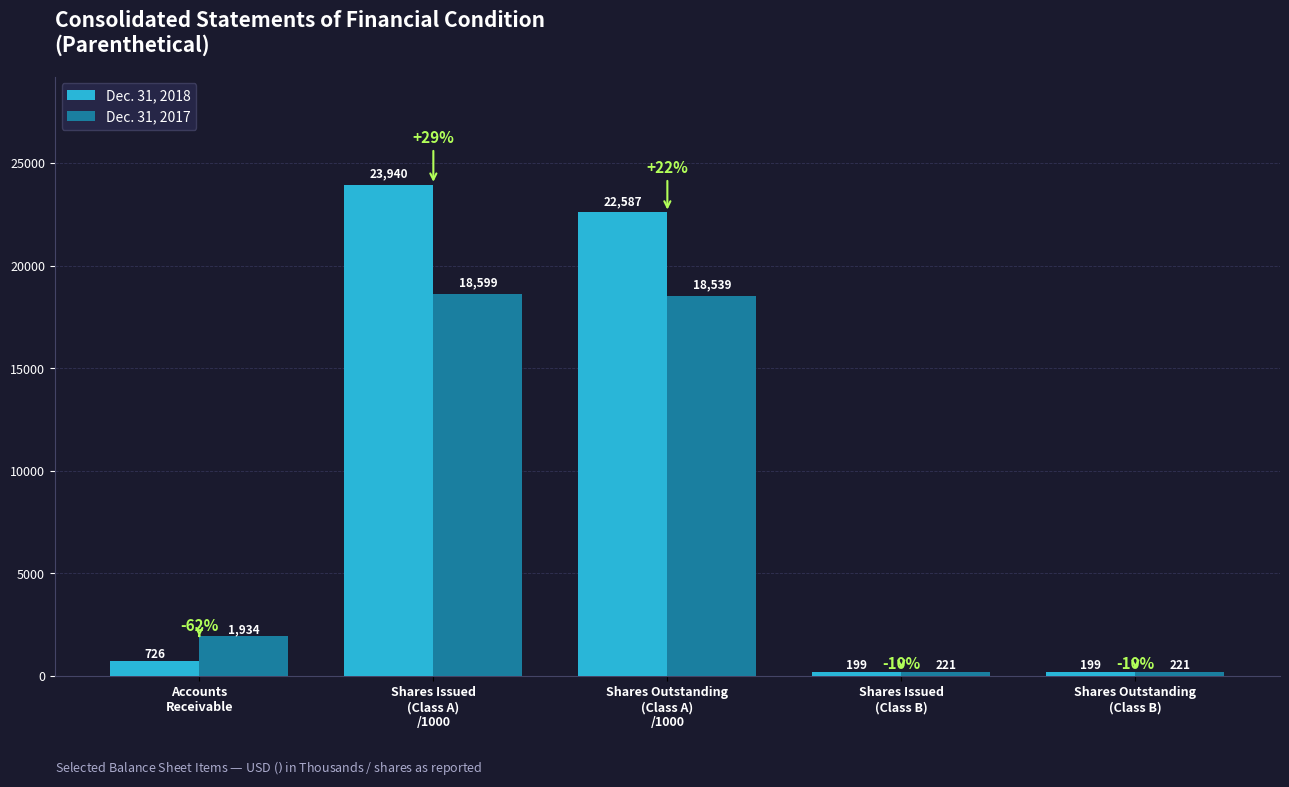

Is the value of Dec. 31, 2018 at Shares Issued
(Class A)
/1000 greater than the value of Dec. 31, 2017 at Shares Outstanding
(Class B)?

Yes